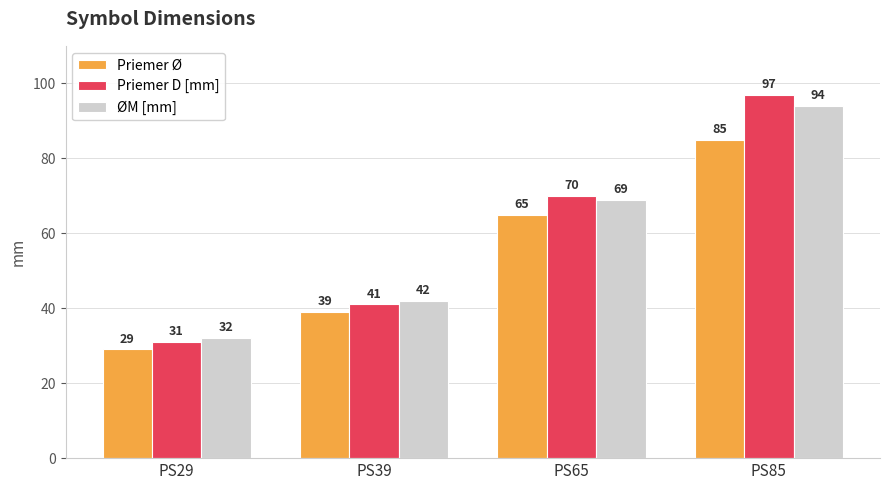

What is the difference between the second highest and second lowest values in the Priemer Ø series?

26